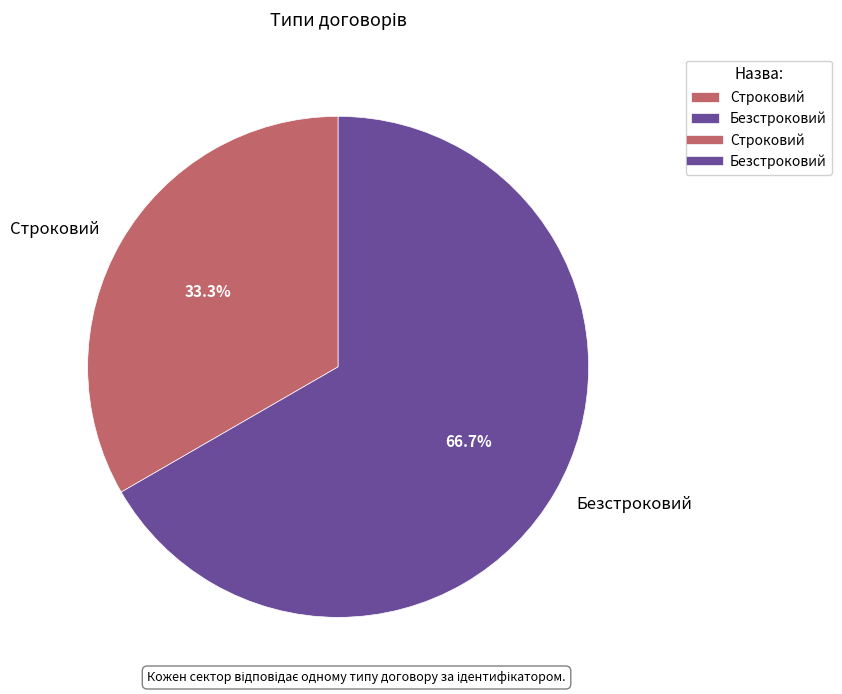

To the nearest percent, what is the average slice percentage?

50%